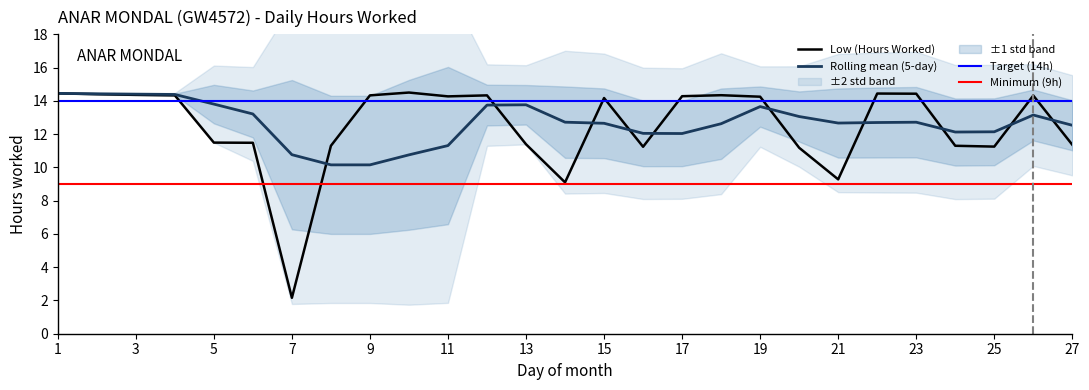

How many data points are less than 14?

12